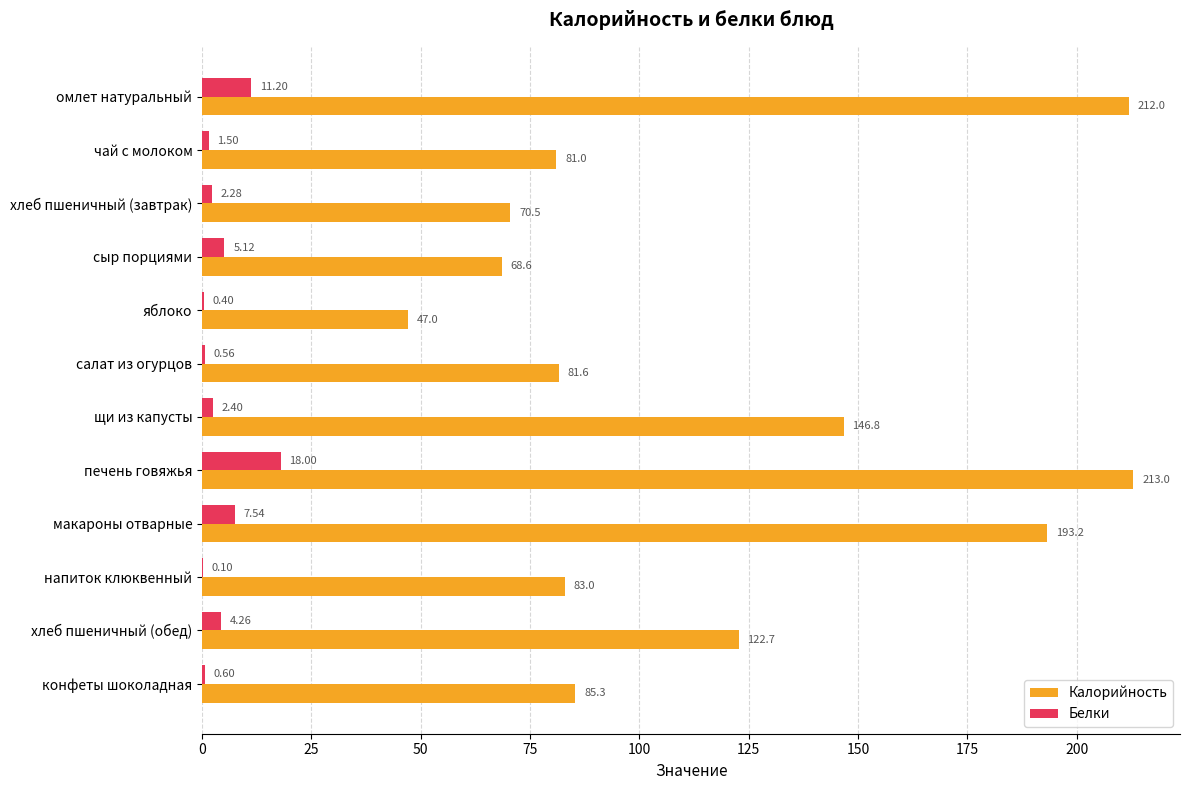

Where is Калорийность nearest to the value 130?

хлеб пшеничный (обед)